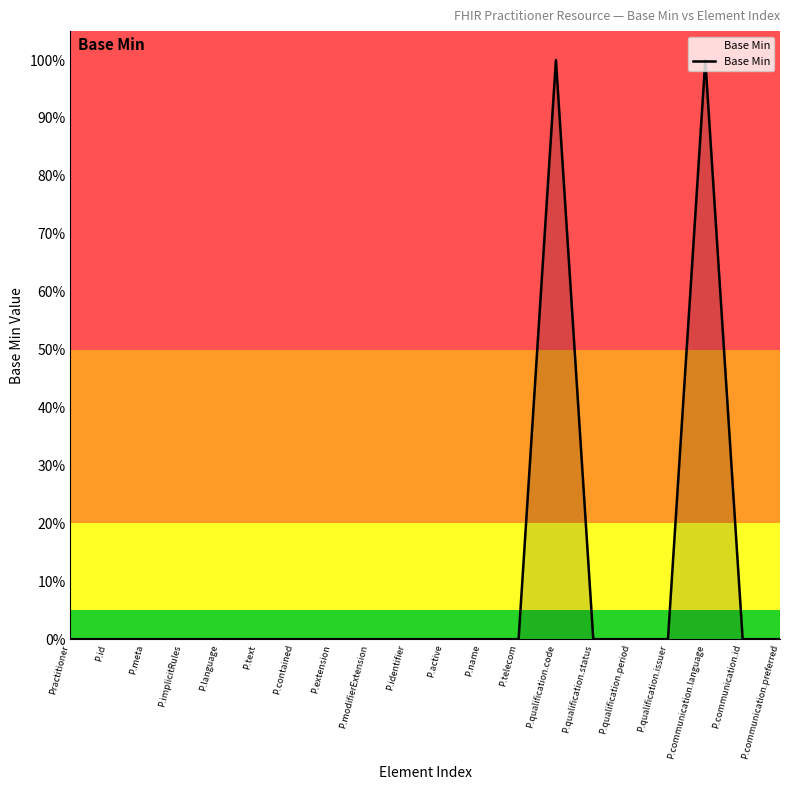

Does the chart have visible grid lines?

No